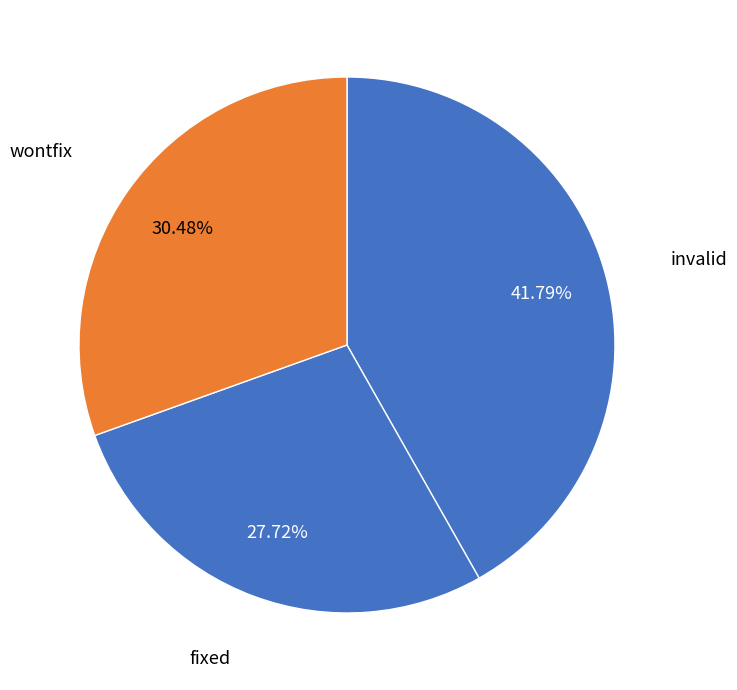

Rank the categories by value from lowest to highest.

fixed, wontfix, invalid